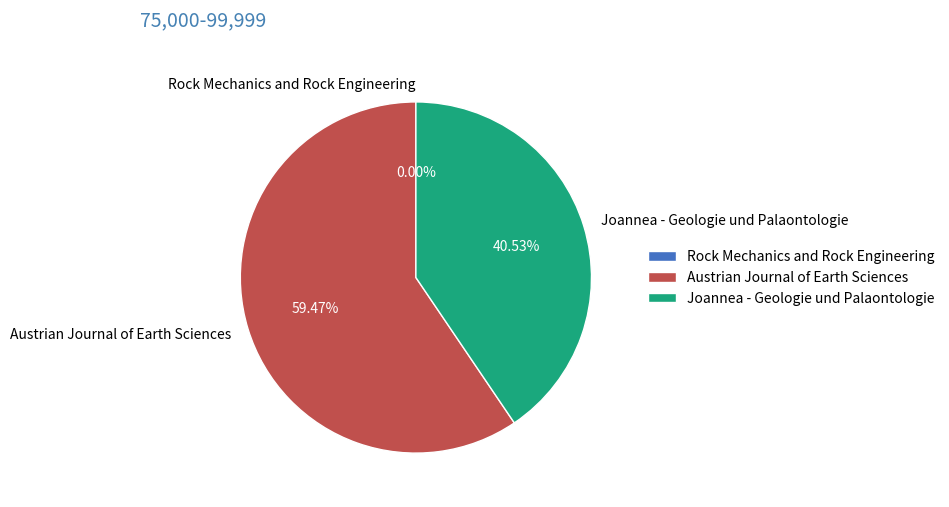

What is the ratio of the value at Austrian Journal of Earth Sciences to the value at Joannea - Geologie und Palaontologie?

1.5